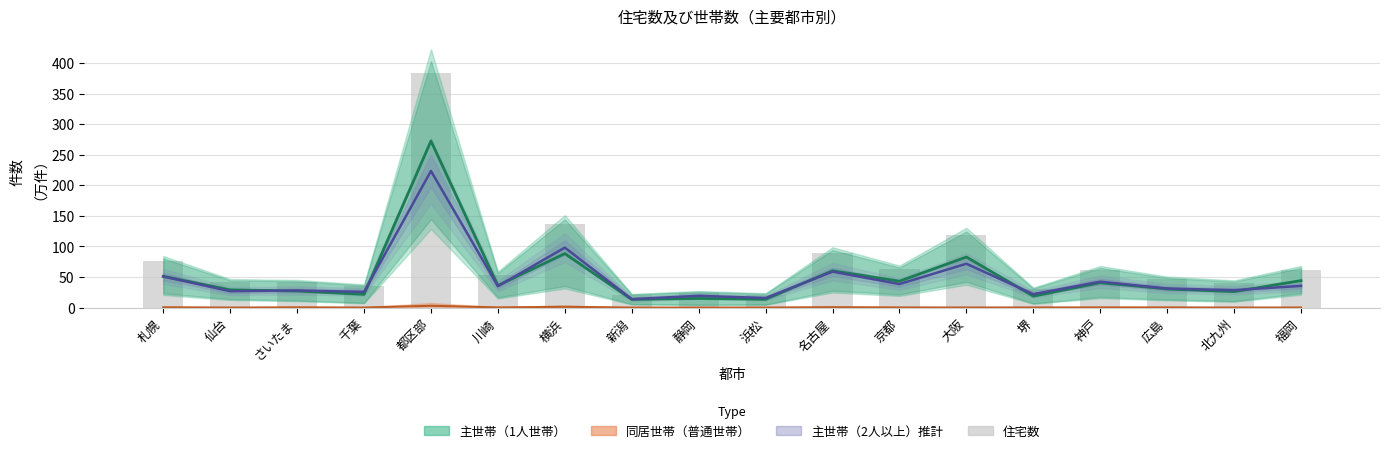

What is the value of the 5th bar from the left?

384.2